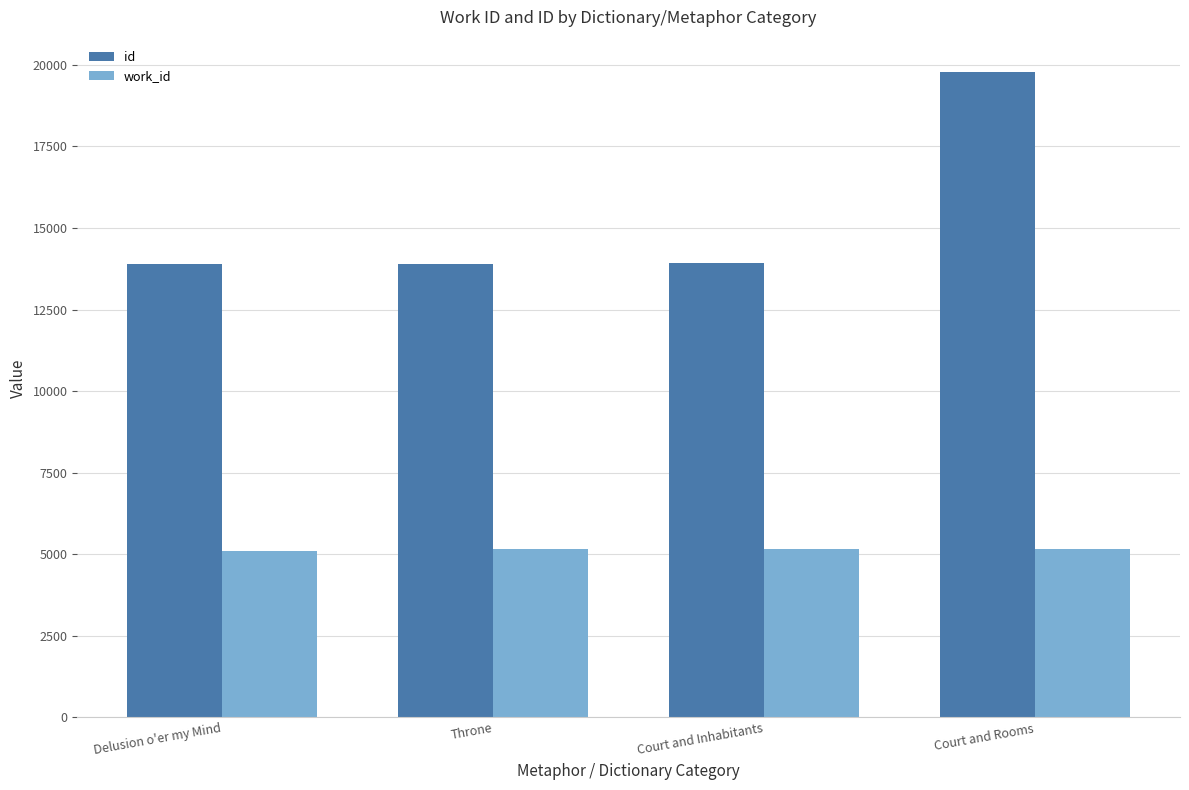

List the series in order of their peak value, lowest first.

work_id, id